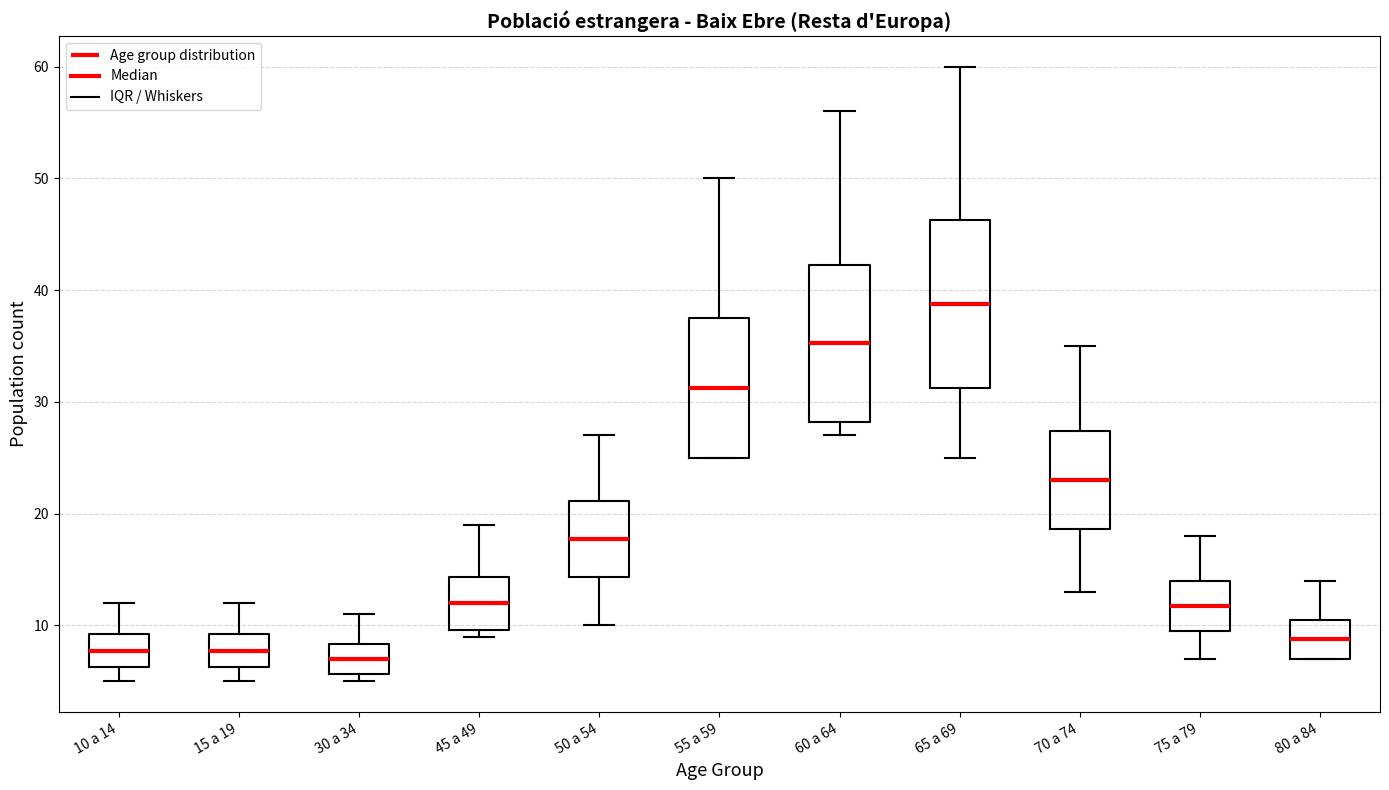

Where does the lower whisker of the box for 75 a 79 end on the y-axis? The values are not printed on the chart, so give them approximately, as read against the axis.

7